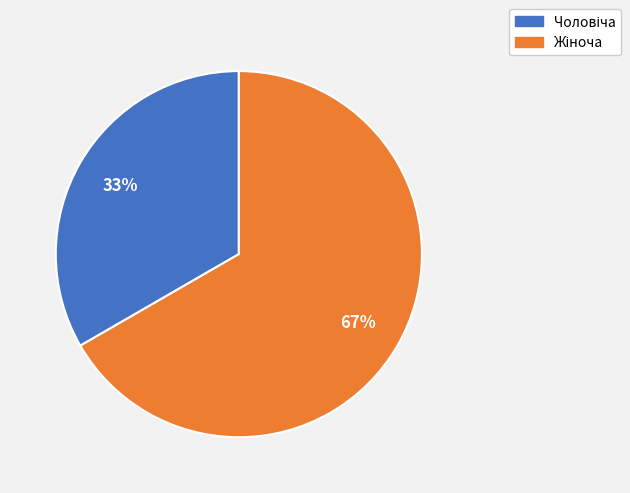

Does any single category account for the majority?

Yes